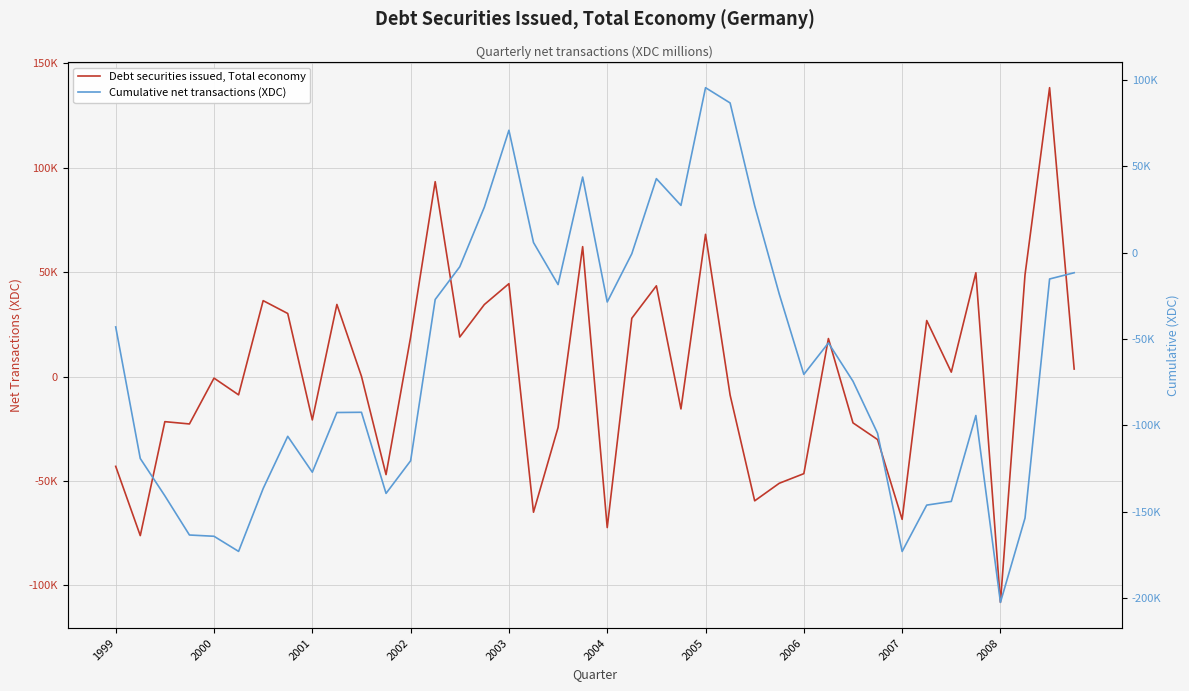

Rank the series by their maximum value, from lowest to highest.

Cumulative net transactions (XDC), Debt securities issued, Total economy